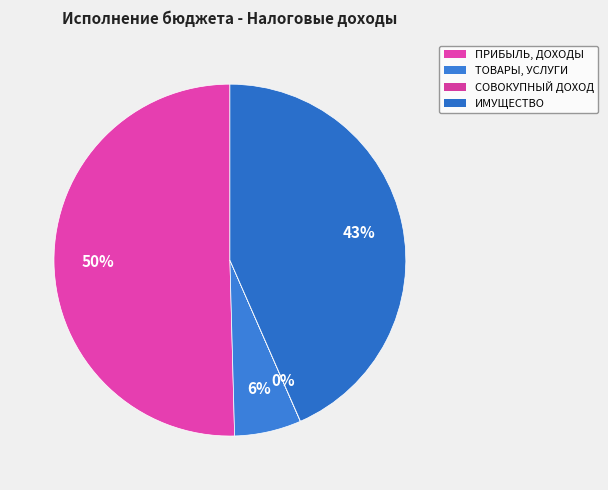

Count the number of slices in the pie.

4